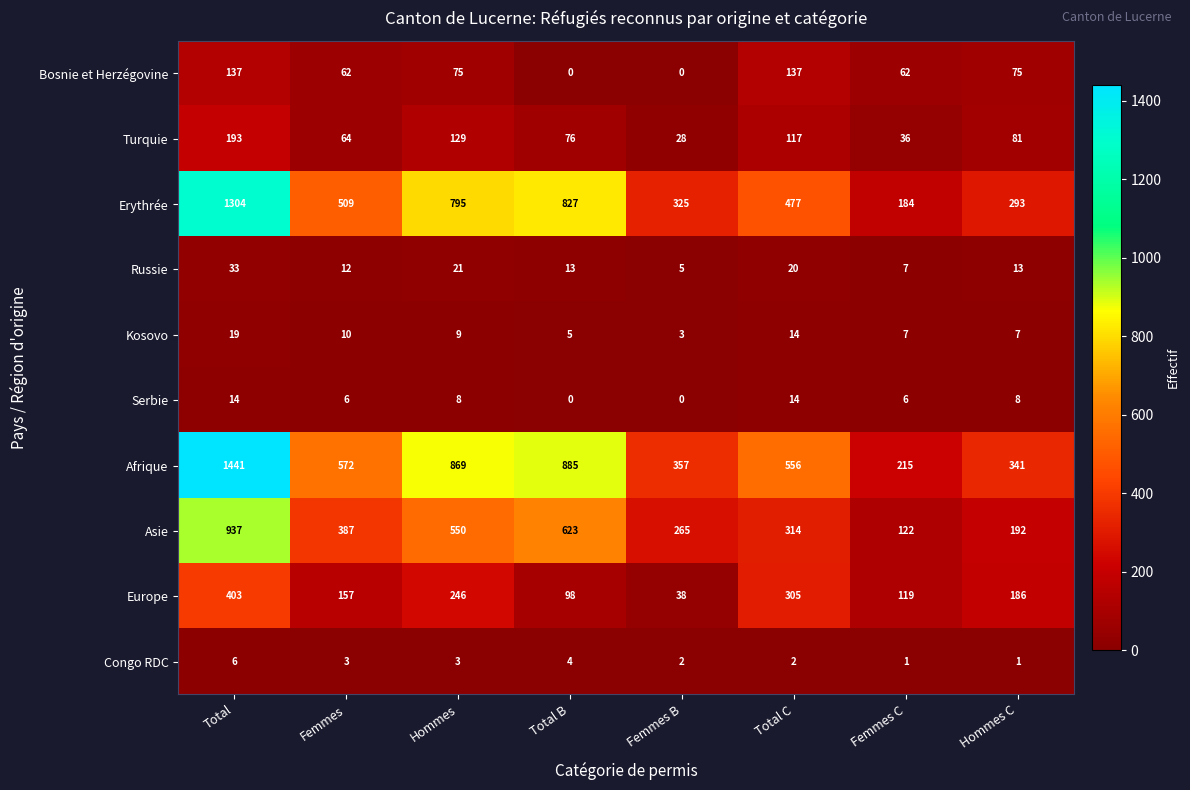

Read the Afrique value at Femmes B.

357